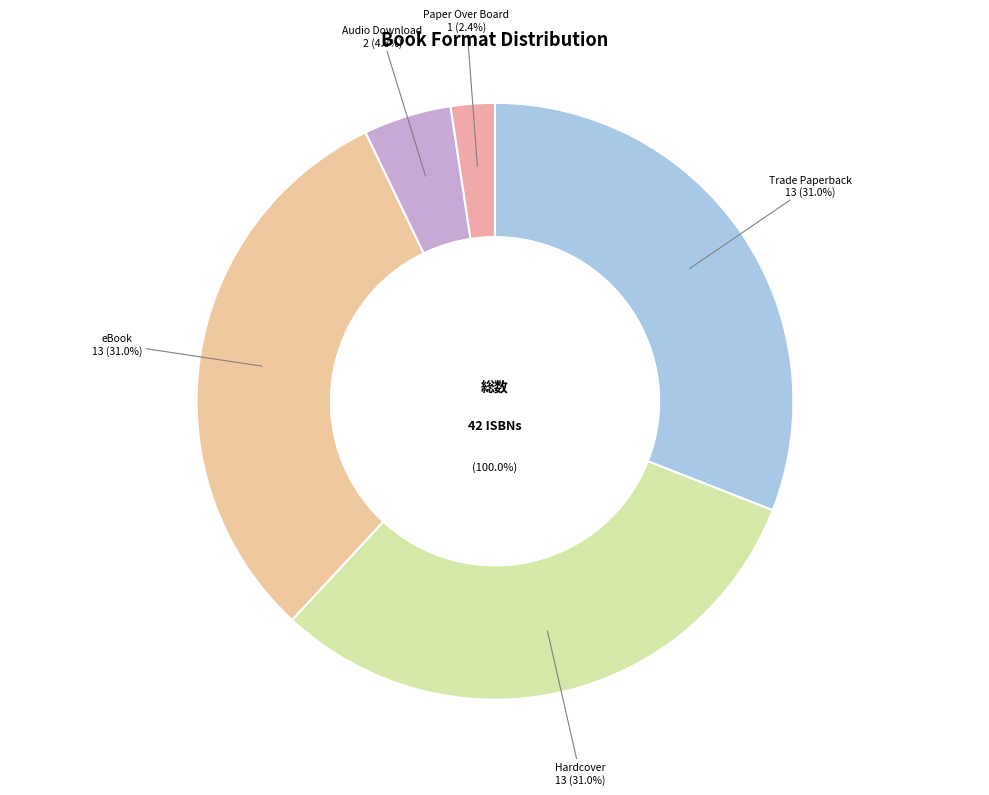

To the nearest percent, what is the combined percentage of Trade Paperback and eBook?

62%